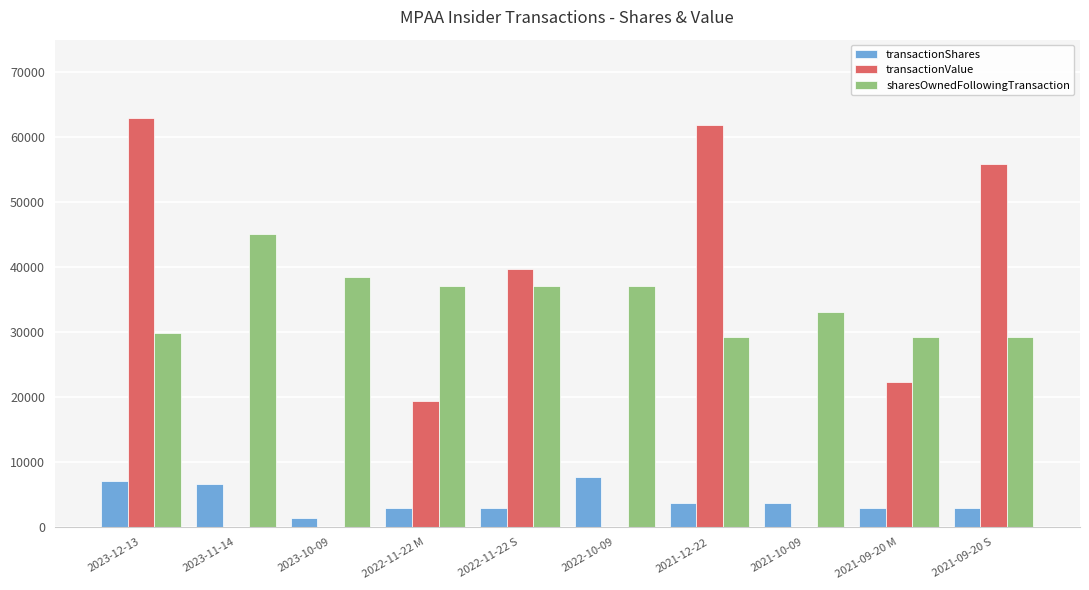

Reading left to right, transcribe all the data shown in this chart.

transactionShares: 7166	6596	1375	3000	3000	7752	3752	3752	3000	3000
transactionValue: 62967	0	0	19440	39761	0	61870	0	22290	55856
sharesOwnedFollowingTransaction: 29890	45027	38431	37056	37056	37056	29304	33056	29304	29304